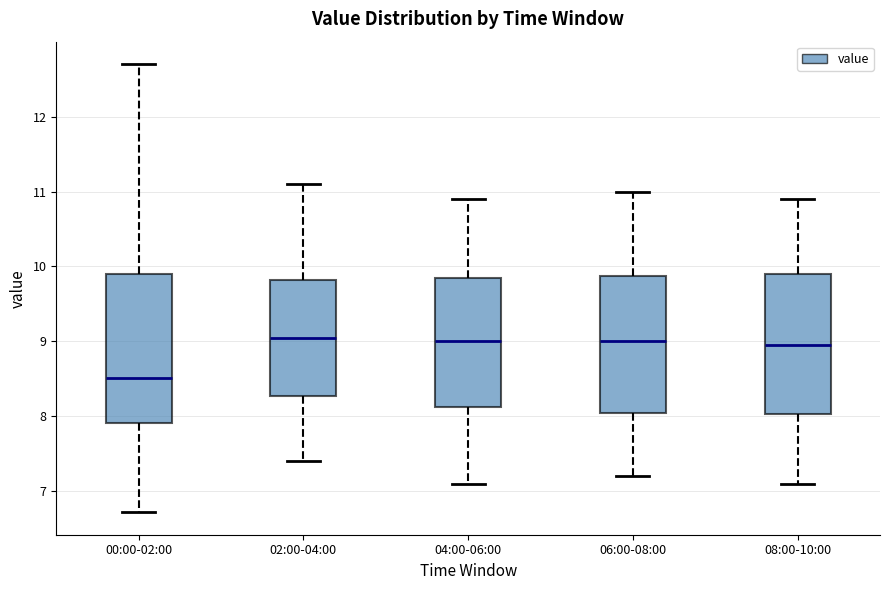

Comparing the boxes themselves (not the whiskers), which one is the tallest?

00:00-02:00